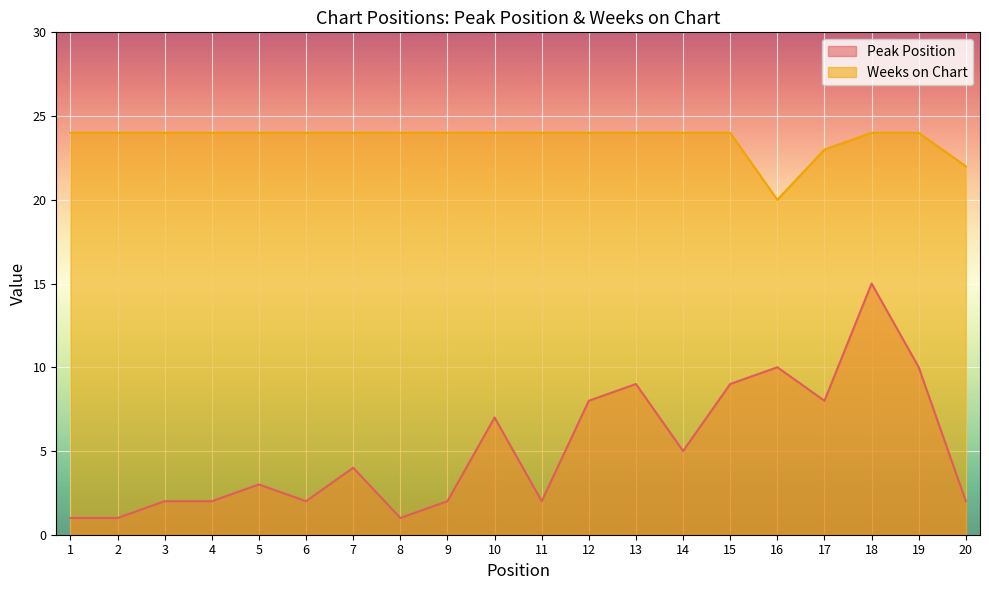

In Weeks on Chart, how many points are lower than both neighbors (excluding endpoints)?

1